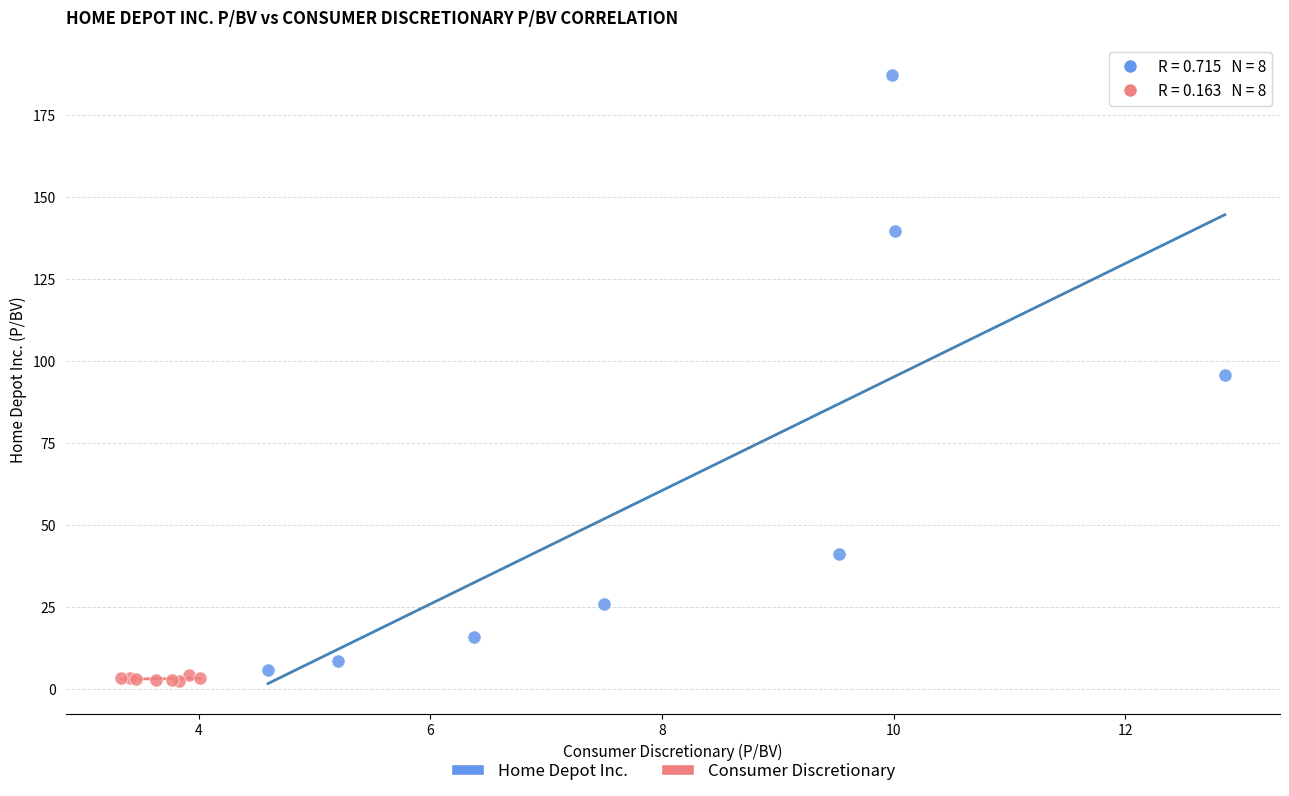

Which series reaches the maximum Y coordinate?

Home Depot Inc.